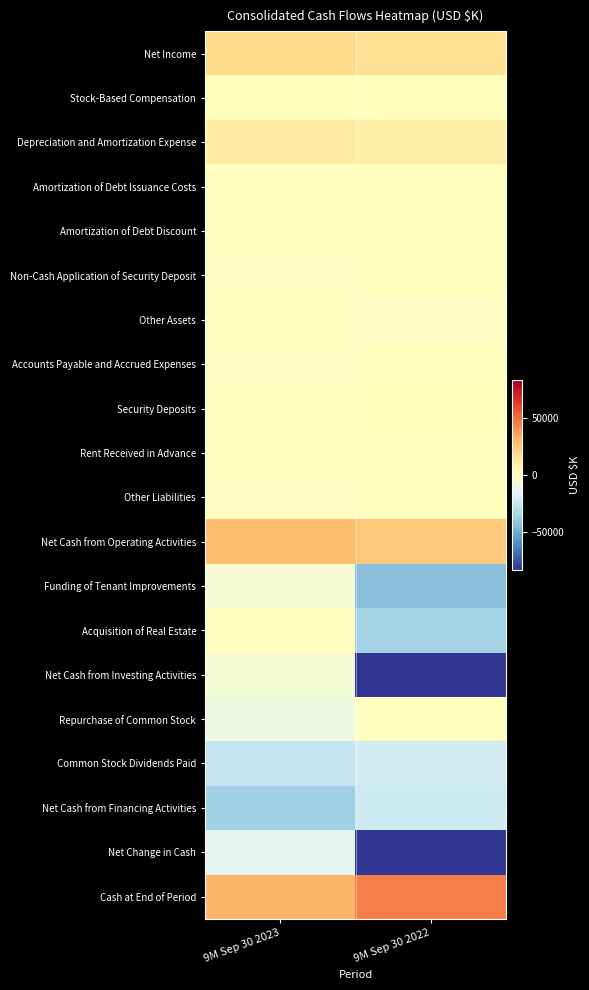

What is the maximum value shown in the chart?

45023